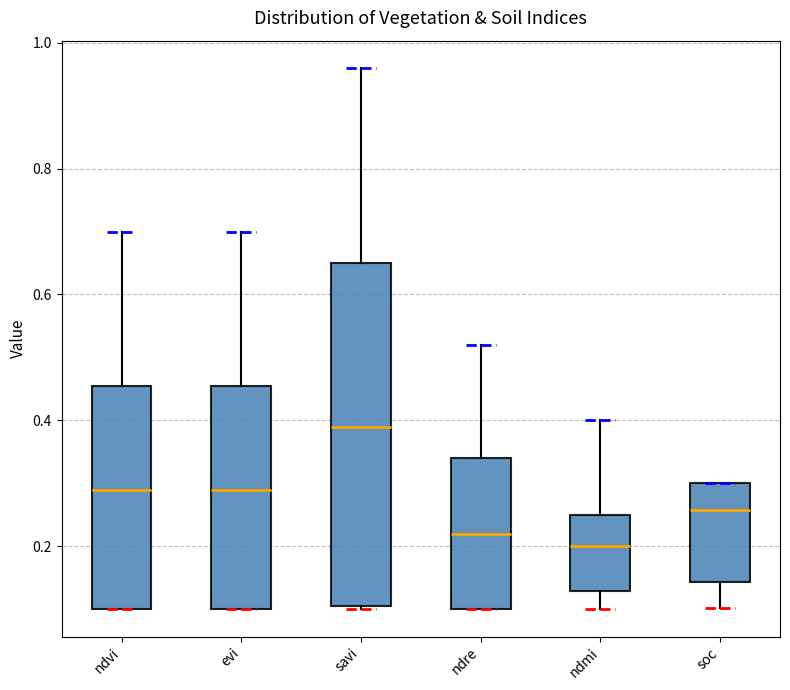

Reading left to right, transcribe this box plot: for each box, give where its median line is, the range the box spans, and where its two whiskers end, as read against the y-axis. The values are not printed on the chart, so give them approximately, as read against the axis.

ndvi: median 0.30, box 0.10 to 0.46, whiskers 0.10 to 0.70
evi: median 0.30, box 0.10 to 0.46, whiskers 0.10 to 0.70
savi: median 0.40, box 0.10 to 0.66, whiskers 0.10 to 0.96
ndre: median 0.22, box 0.10 to 0.34, whiskers 0.10 to 0.52
ndmi: median 0.20, box 0.14 to 0.26, whiskers 0.10 to 0.40
soc: median 0.26, box 0.14 to 0.30, whiskers 0.10 to 0.30